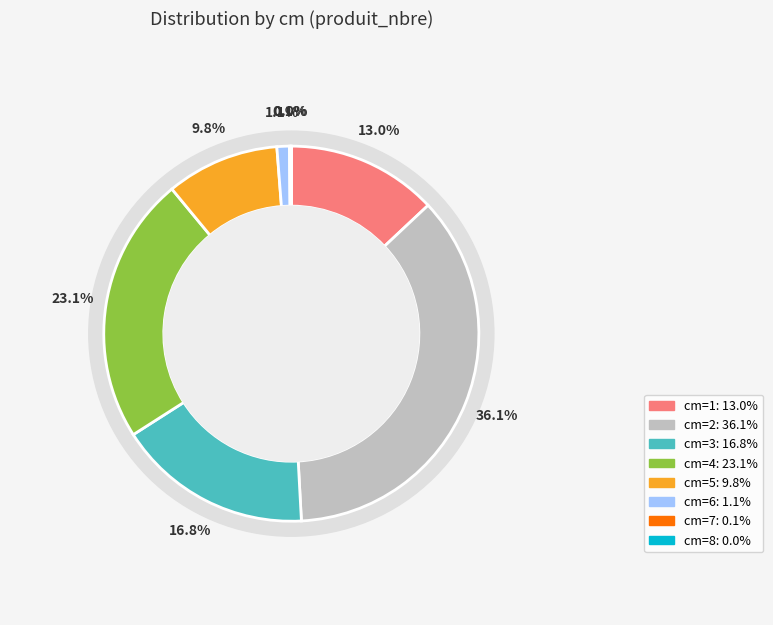

Which category has the smallest portion of the pie?

8